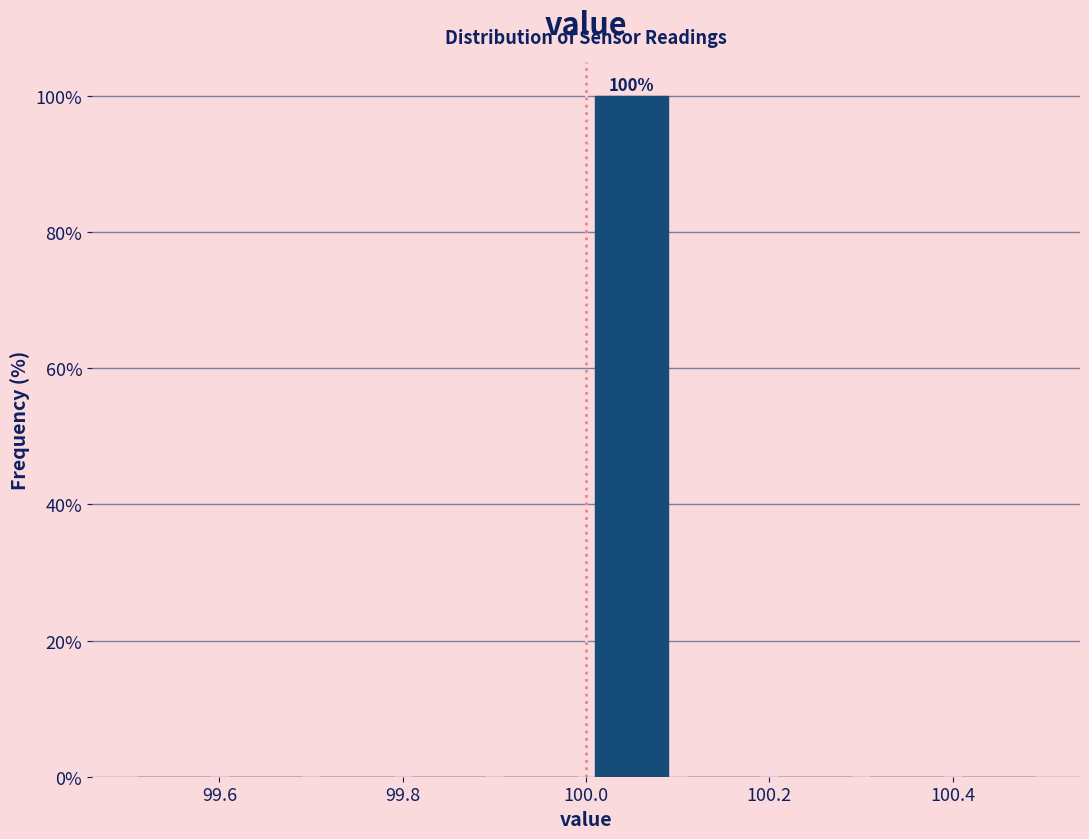

Over which range of the x-axis is the bar tallest?

100.0 to 100.1